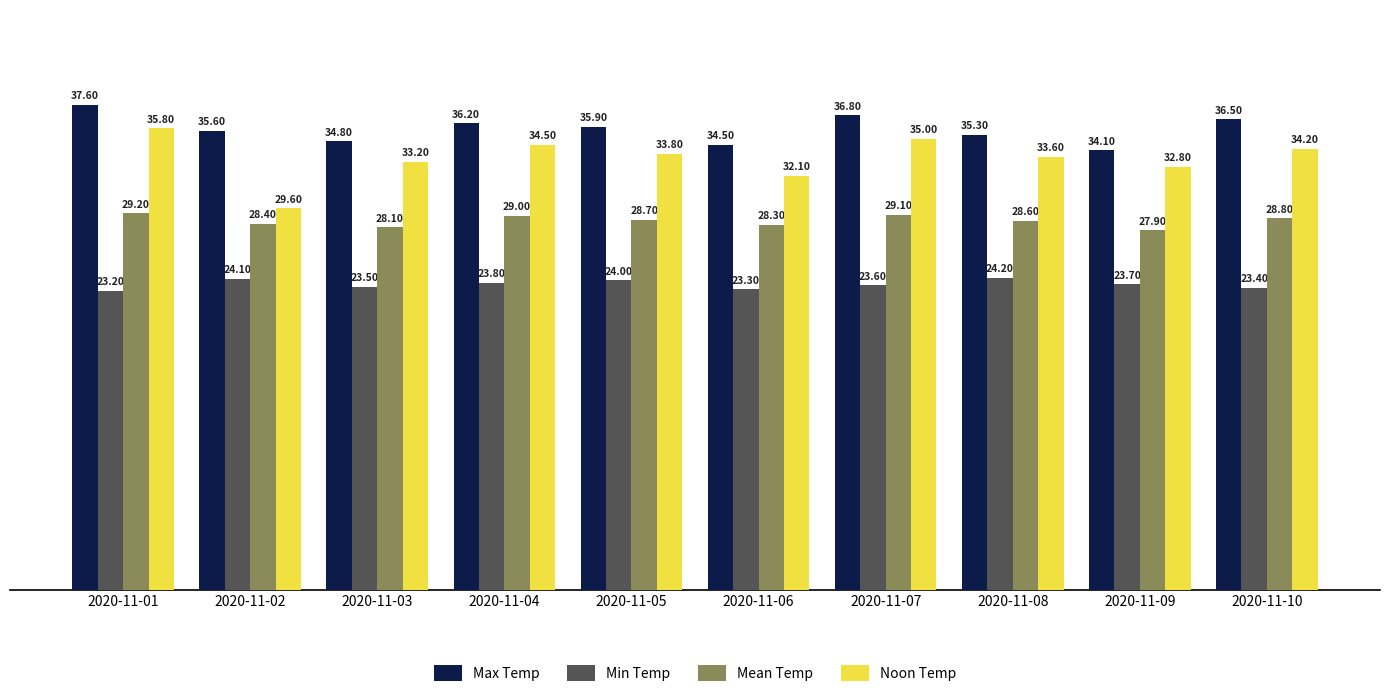

What is the total value across all series at 2020-11-10?

122.9